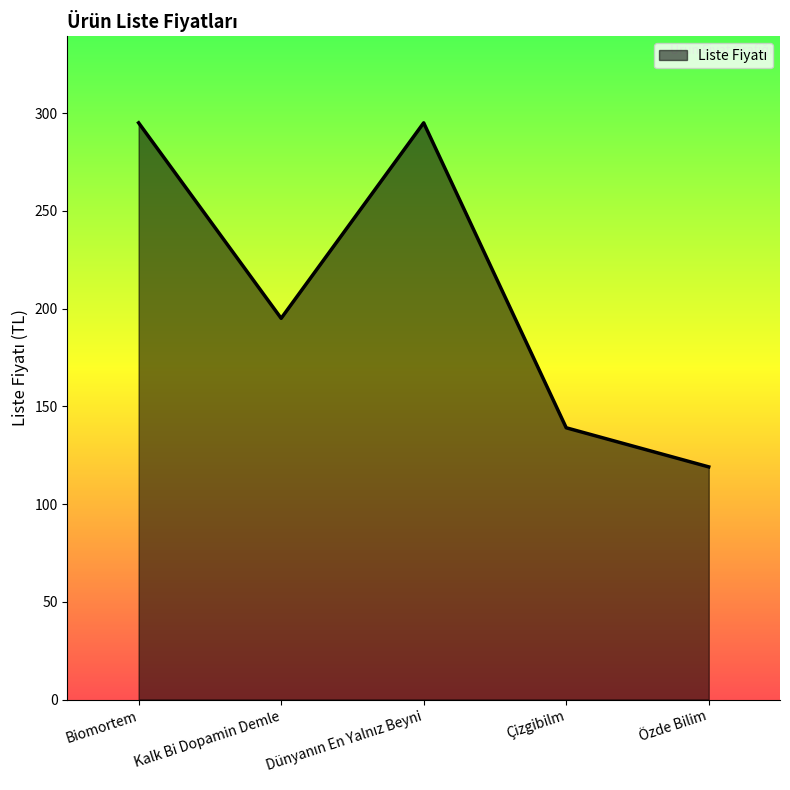

True or false: the data shows 119 at Özde Bilim.

True